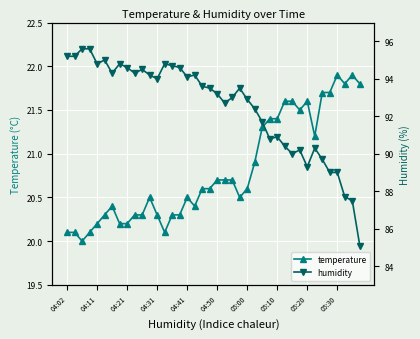

Reading left to right, what are all the values shown in this chart?

temperature: 20.1	20.1	20.0	20.1	20.2	20.3	20.4	20.2	20.2	20.3	20.3	20.5	20.3	20.1	20.3	20.3	20.5	20.4	20.6	20.6	20.7	20.7	20.7	20.5	20.6	20.9	21.3	21.4	21.4	21.6	21.6	21.5	21.6	21.2	21.7	21.7	21.9	21.8	21.9	21.8
humidity: 95.2	95.2	95.6	95.6	94.8	95.0	94.3	94.8	94.6	94.3	94.5	94.2	94.0	94.8	94.7	94.6	94.1	94.2	93.6	93.5	93.2	92.7	93.0	93.5	92.9	92.4	91.7	90.8	90.9	90.4	90.0	90.2	89.3	90.3	89.7	89.0	89.0	87.7	87.5	85.1